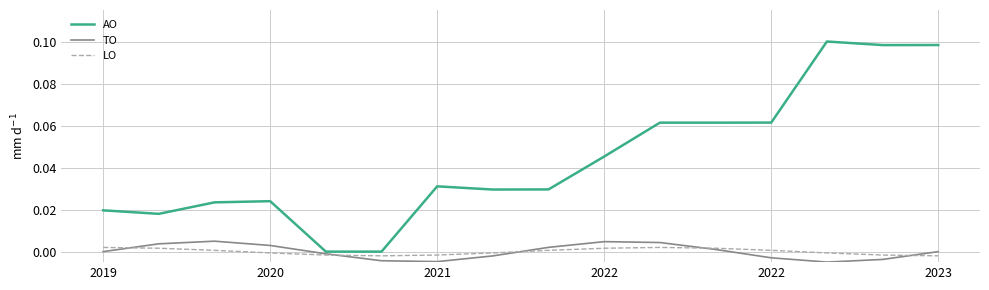

How many times do LO and TO cross each other?

5